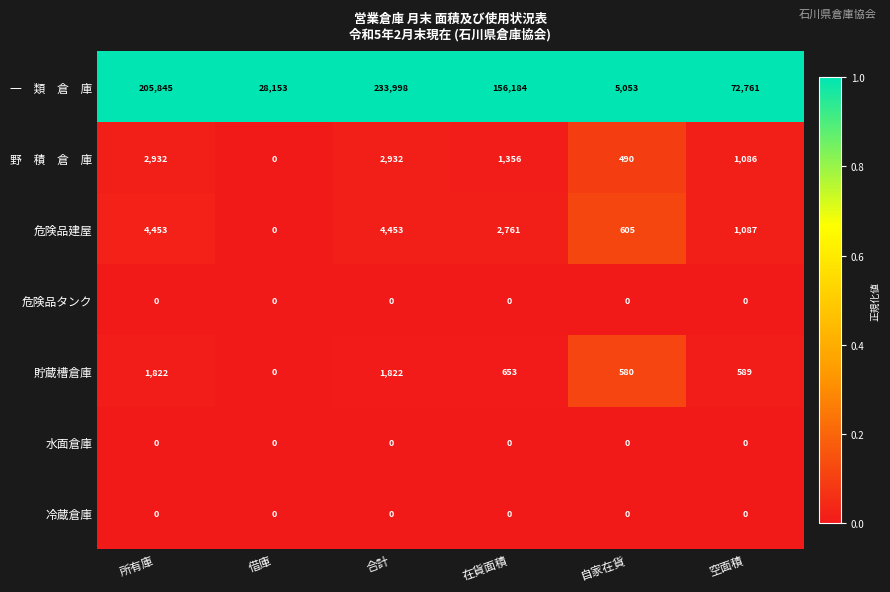

Which category has the highest value across all series?

合計